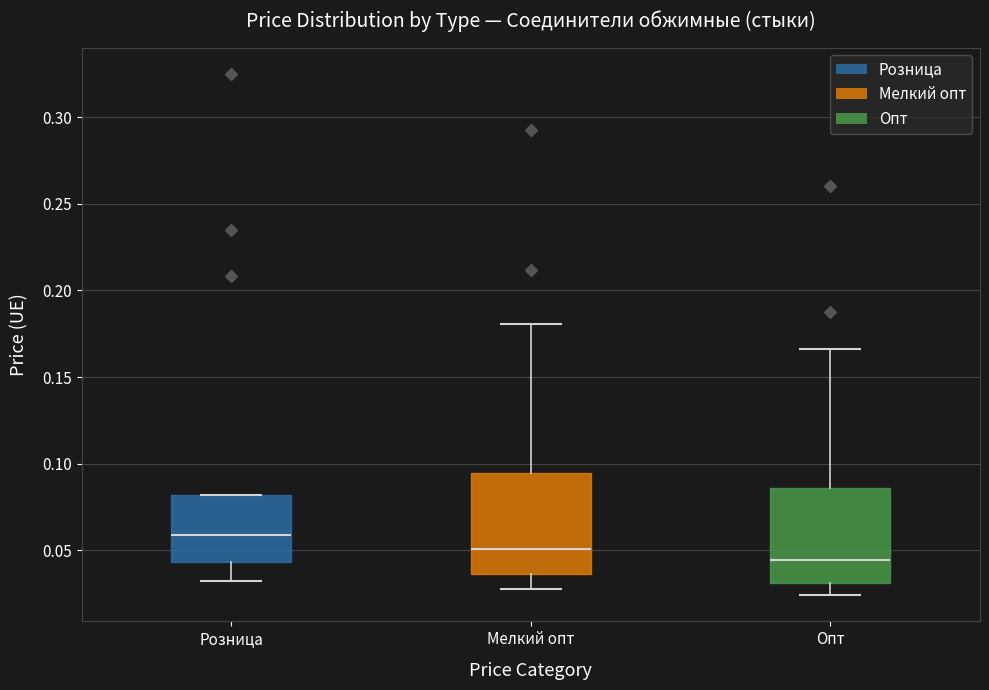

Where does the lower whisker of the box for Розница end on the y-axis? The values are not printed on the chart, so give them approximately, as read against the axis.

0.035